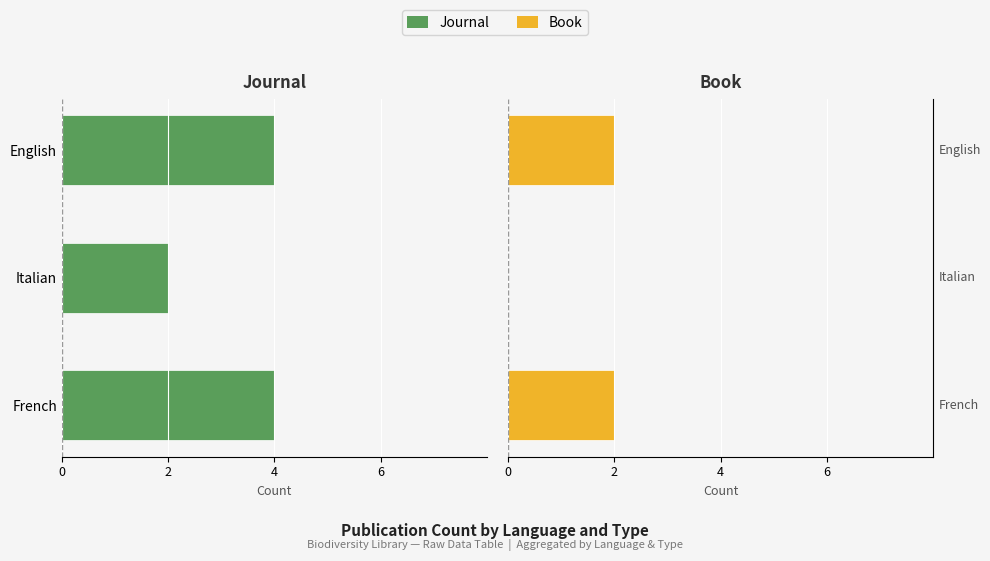

What is the highest value of the Book series?

2